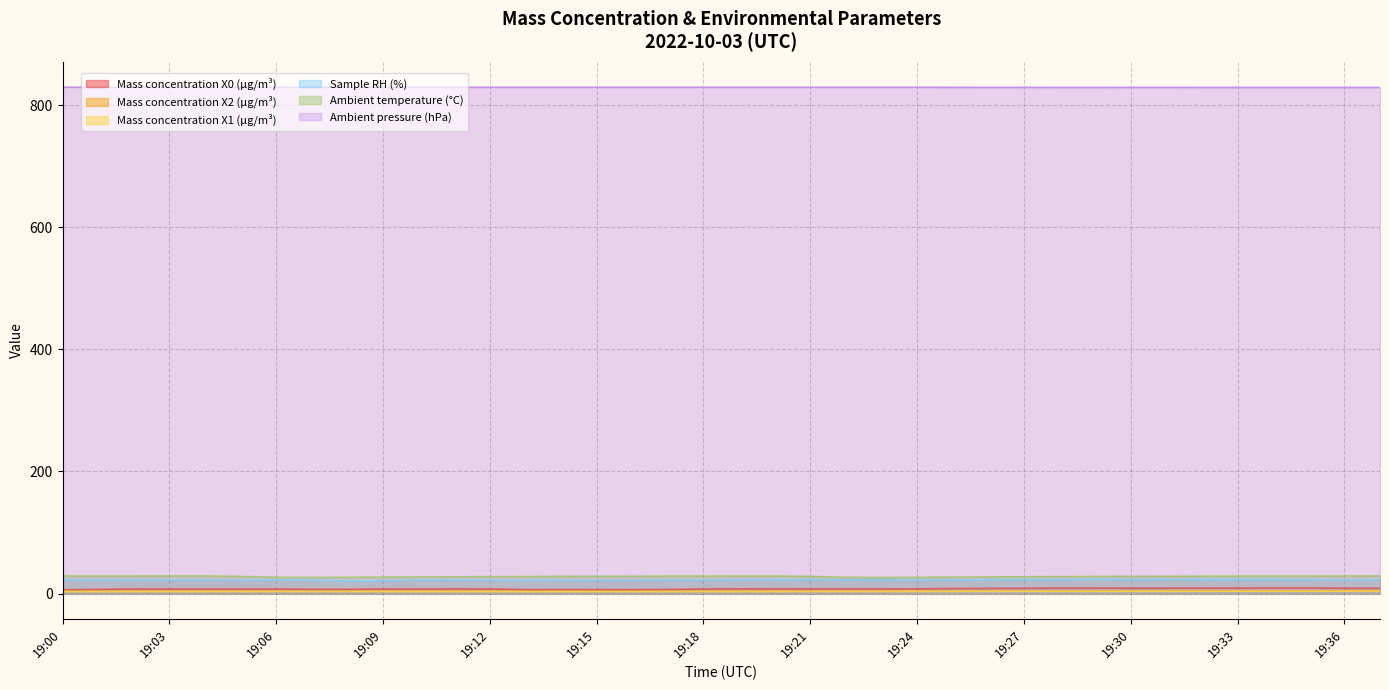

What is the sum of all Sample RH (%) values?

840.6